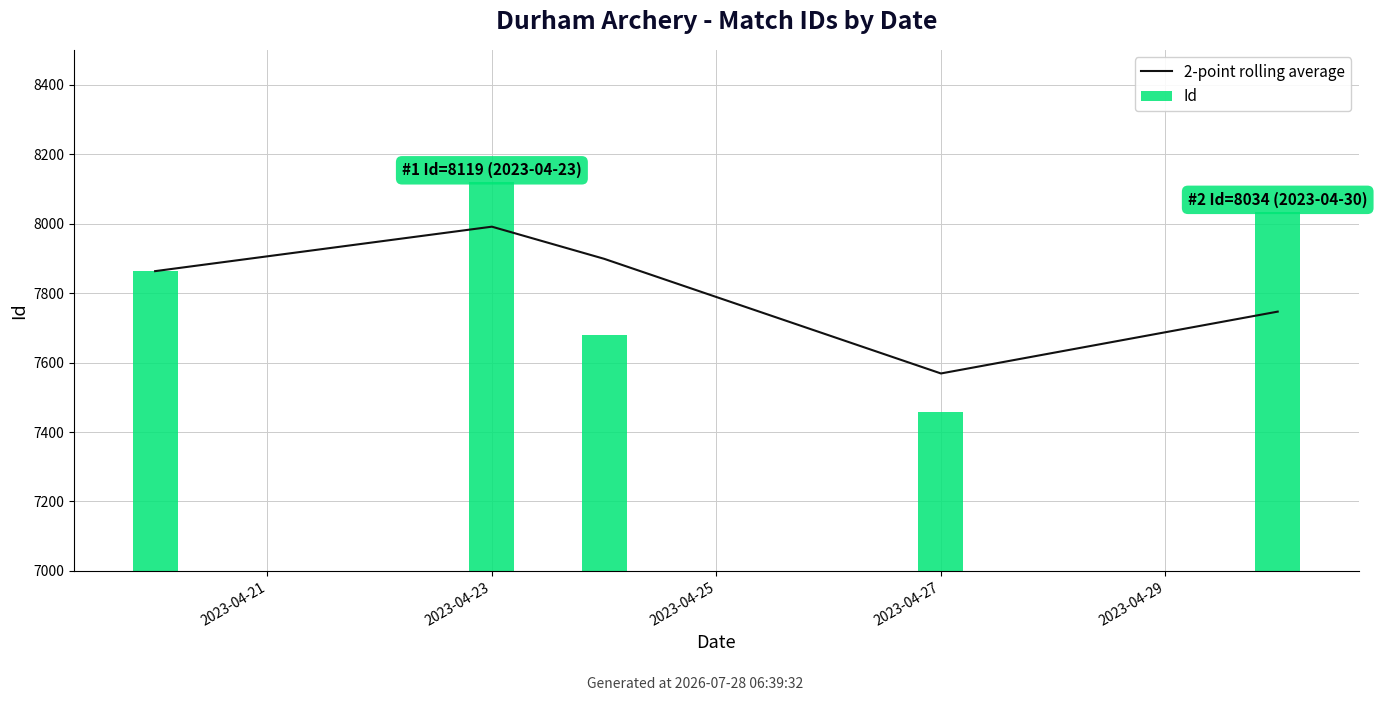

Is the value of Id at 2023-04-27 greater than the value of 2-point rolling average at 2023-04-29?

No